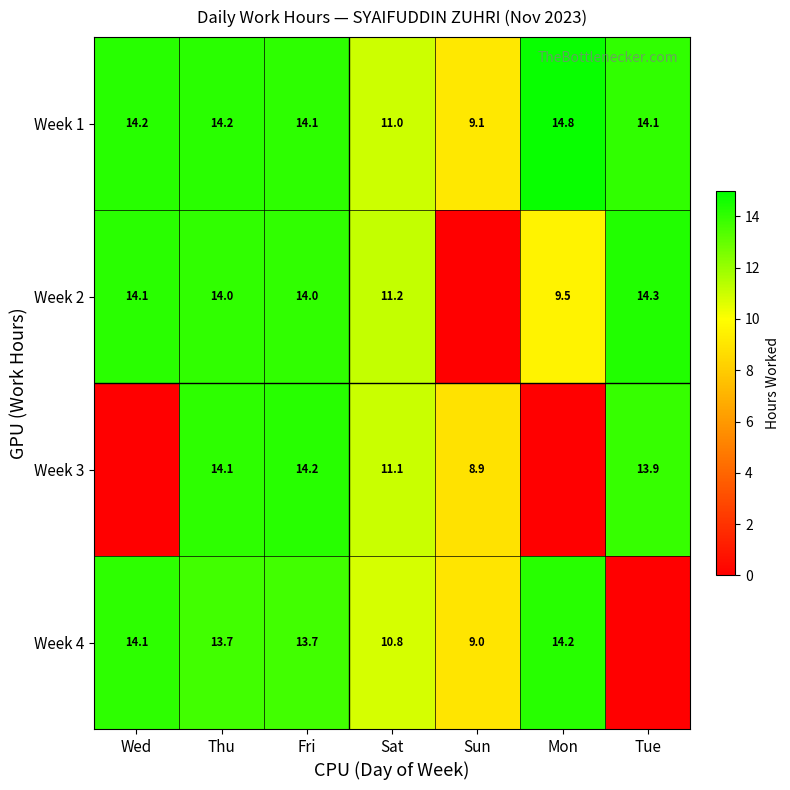

At which category is the sum across all series the highest?

Fri